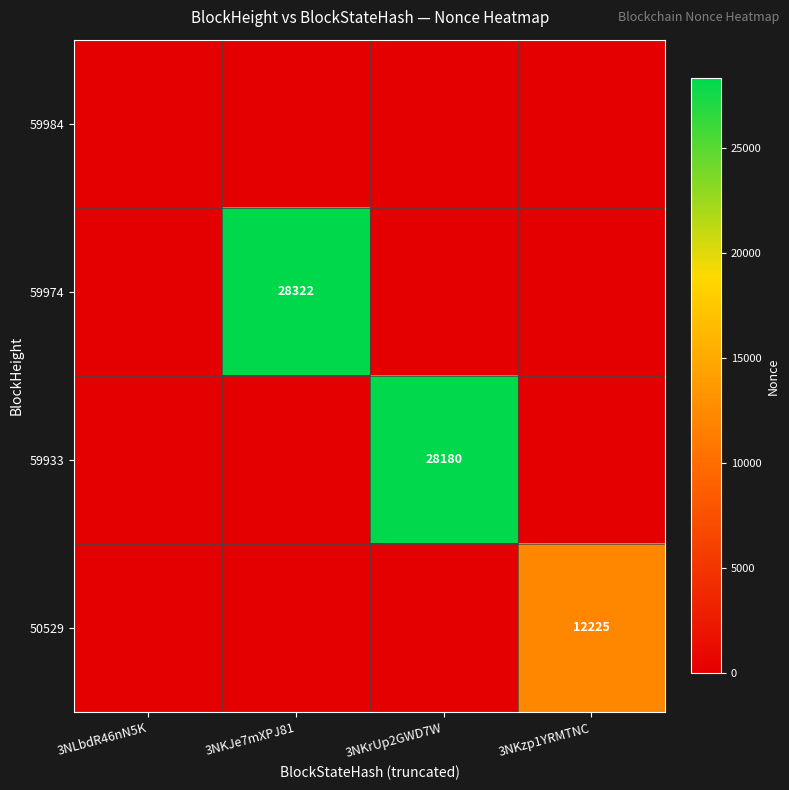

Which label corresponds to the largest value in the chart?

3NKJe7mXPJ81